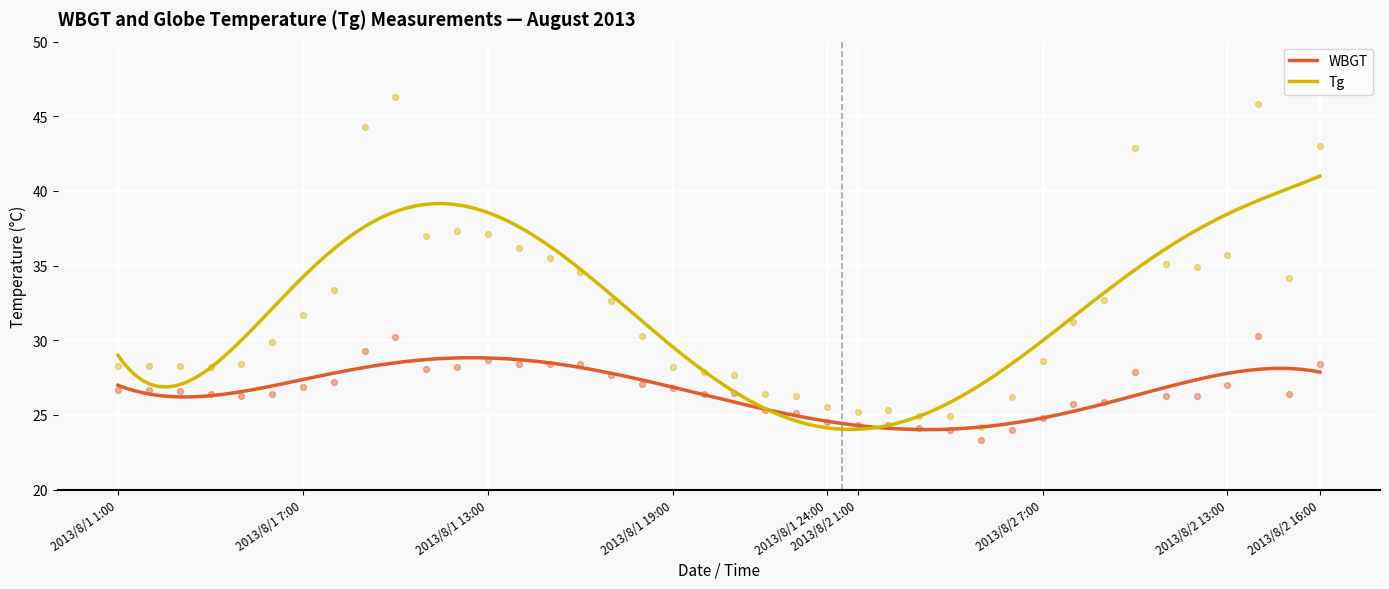

Which series has the widest spread of Y values?

Tg